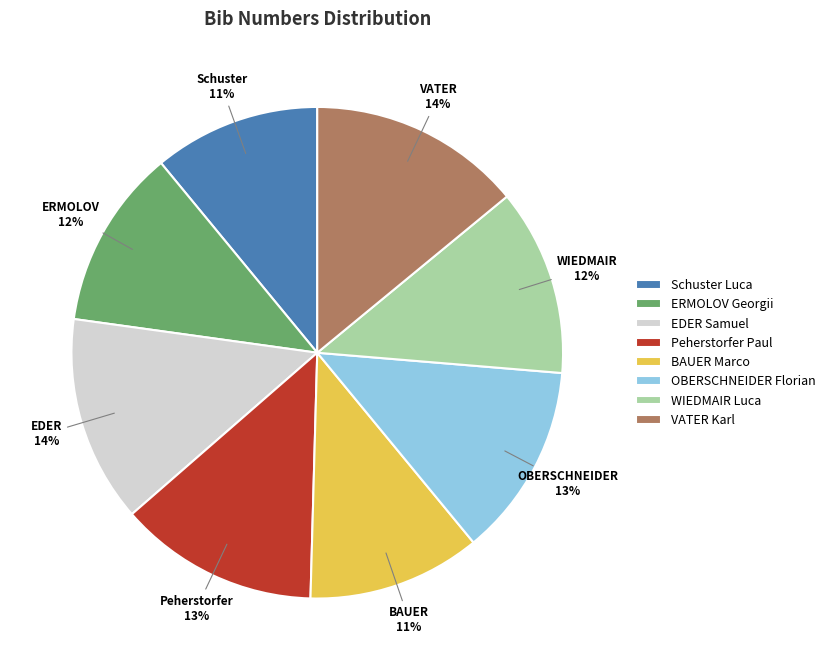

Which has a higher value, Schuster Luca or Peherstorfer Paul?

Peherstorfer Paul